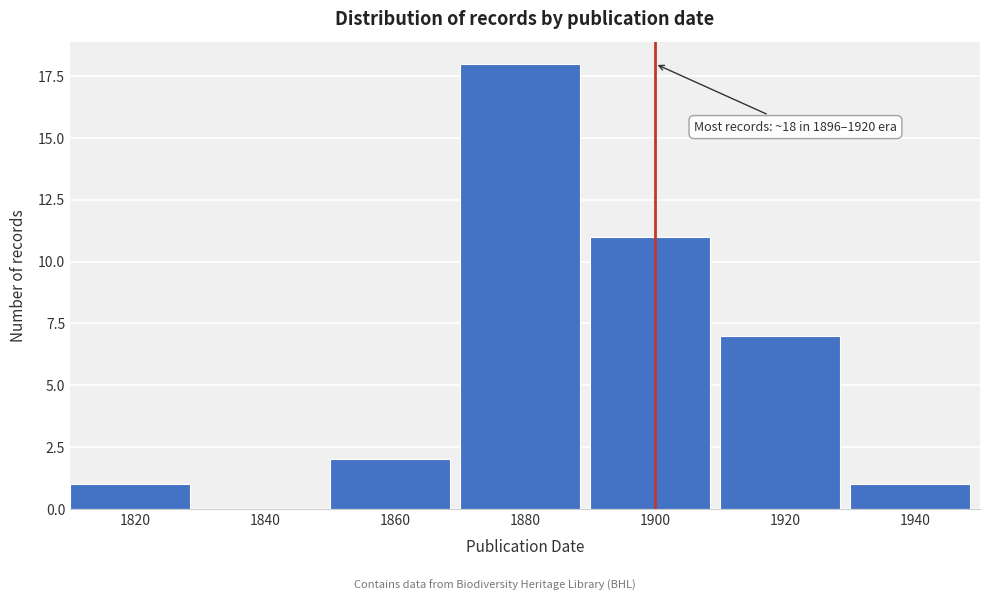

Reading left to right, list all the values displayed in this chart.

1820=1	1840=0	1860=2	1880=18	1900=11	1920=7	1940=1